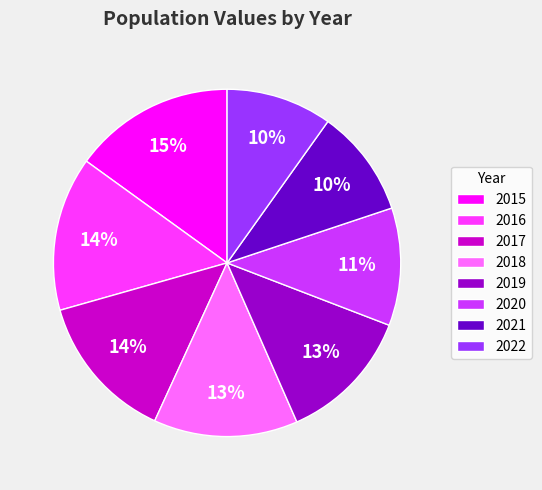

Which slice is the largest?

2015